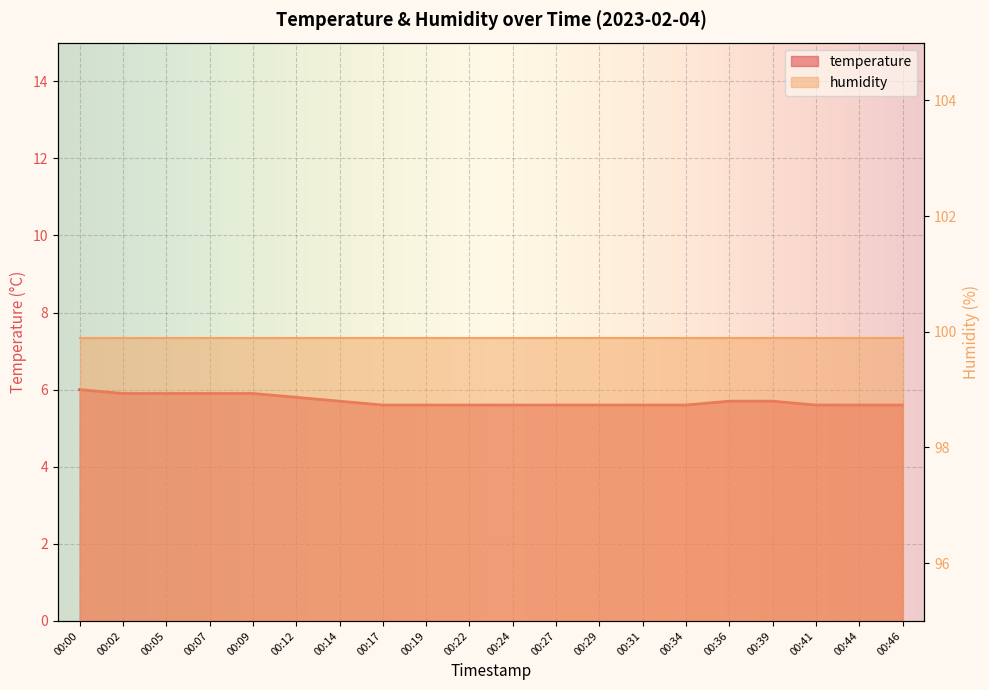

What is the maximum value shown in the chart?

6.0